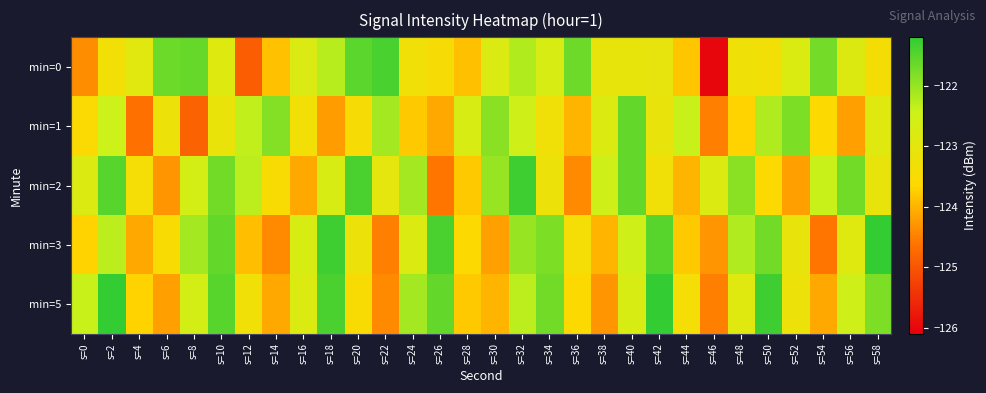

Reading left to right, extract all data points from this chart.

min=0: s=0=-124.4	s=2=-123.3	s=4=-122.9	s=6=-121.7	s=8=-121.6	s=10=-122.9	s=12=-124.9	s=14=-123.9	s=16=-122.8	s=18=-122.3	s=20=-121.5	s=22=-121.4	s=24=-123.3	s=26=-123.5	s=28=-123.9	s=30=-122.8	s=32=-122.2	s=34=-122.7	s=36=-121.7	s=38=-123.1	s=40=-123.1	s=42=-123.1	s=44=-123.8	s=46=-126.0	s=48=-123.3	s=50=-123.3	s=52=-122.8	s=54=-121.7	s=56=-122.8	s=58=-123.4
min=1: s=0=-123.6	s=2=-122.4	s=4=-124.7	s=6=-123.2	s=8=-124.8	s=10=-123.1	s=12=-122.3	s=14=-121.9	s=16=-123.3	s=18=-124.2	s=20=-123.5	s=22=-122.1	s=24=-123.8	s=26=-124.1	s=28=-122.7	s=30=-121.9	s=32=-122.5	s=34=-123.3	s=36=-124.0	s=38=-122.8	s=40=-121.6	s=42=-123.1	s=44=-122.4	s=46=-124.5	s=48=-123.7	s=50=-122.2	s=52=-121.8	s=54=-123.6	s=56=-124.2	s=58=-122.9
min=2: s=0=-122.8	s=2=-121.5	s=4=-123.4	s=6=-124.3	s=8=-122.6	s=10=-121.7	s=12=-122.3	s=14=-123.5	s=16=-124.1	s=18=-122.7	s=20=-121.4	s=22=-123.0	s=24=-122.1	s=26=-124.6	s=28=-123.8	s=30=-122.0	s=32=-121.3	s=34=-123.2	s=36=-124.4	s=38=-122.5	s=40=-121.6	s=42=-123.3	s=44=-124.0	s=46=-122.8	s=48=-121.9	s=50=-123.6	s=52=-124.2	s=54=-122.4	s=56=-121.7	s=58=-123.1
min=3: s=0=-123.7	s=2=-122.3	s=4=-124.1	s=6=-123.5	s=8=-122.1	s=10=-121.6	s=12=-123.9	s=14=-124.4	s=16=-122.7	s=18=-121.3	s=20=-123.2	s=22=-124.5	s=24=-122.8	s=26=-121.4	s=28=-123.6	s=30=-124.2	s=32=-122.0	s=34=-121.8	s=36=-123.4	s=38=-124.0	s=40=-122.5	s=42=-121.5	s=44=-123.8	s=46=-124.3	s=48=-122.2	s=50=-121.7	s=52=-123.1	s=54=-124.6	s=56=-122.9	s=58=-121.2
min=5: s=0=-122.4	s=2=-121.1	s=4=-123.7	s=6=-124.2	s=8=-122.6	s=10=-121.5	s=12=-123.3	s=14=-124.1	s=16=-122.8	s=18=-121.4	s=20=-123.5	s=22=-124.4	s=24=-122.1	s=26=-121.6	s=28=-123.8	s=30=-124.0	s=32=-122.3	s=34=-121.7	s=36=-123.6	s=38=-124.3	s=40=-122.7	s=42=-121.2	s=44=-123.4	s=46=-124.5	s=48=-122.9	s=50=-121.3	s=52=-123.2	s=54=-124.1	s=56=-122.5	s=58=-121.8